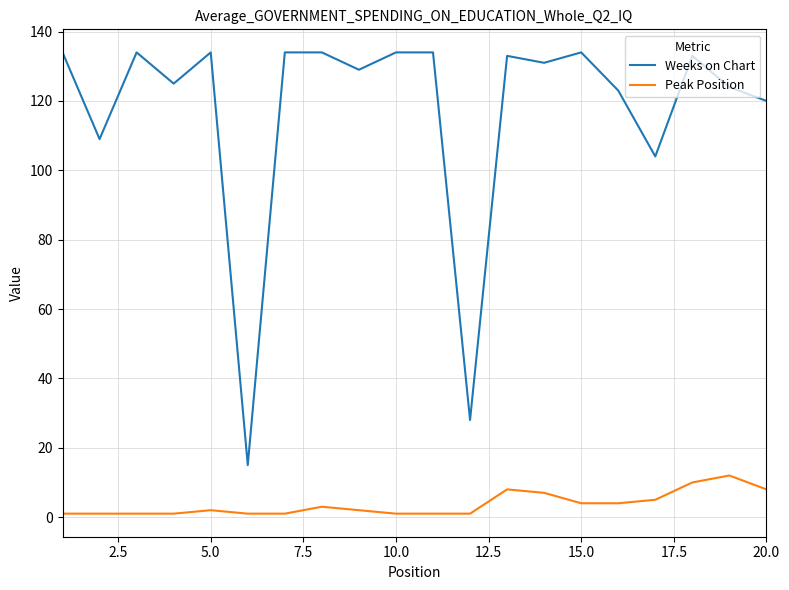

Is this an area chart (filled region under the line)?

No